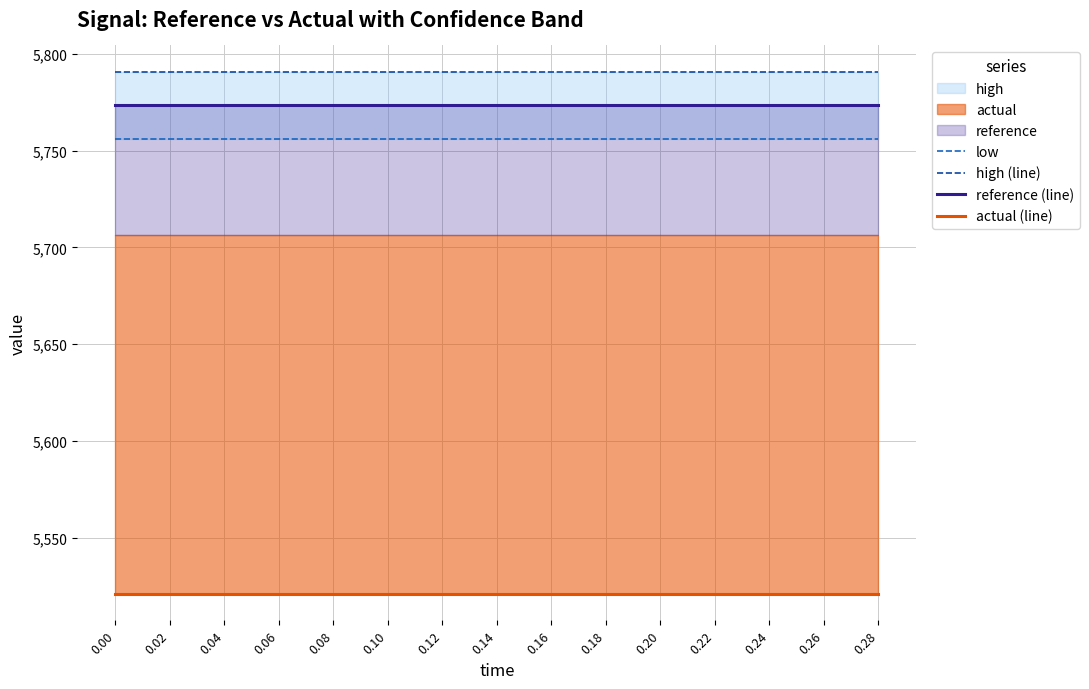

True or false: actual (line) has a value of 5520.9 at 0.16.

True